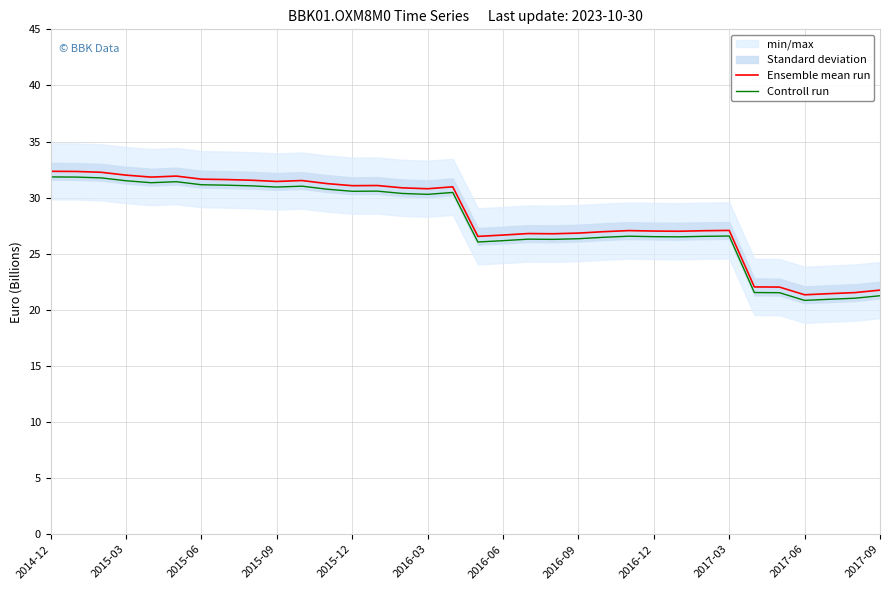

True or false: Ensemble mean run and Controll run cross at least once.

False